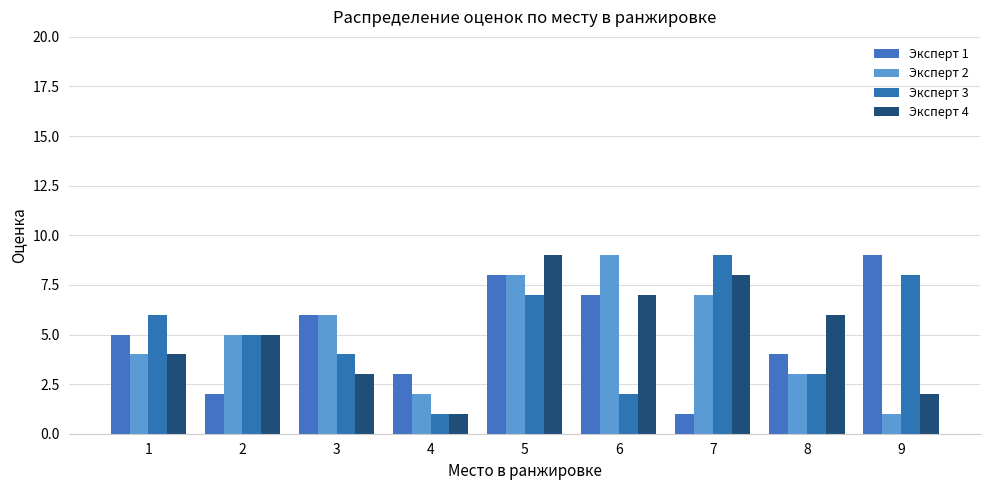

Between 2 and 6, which series saw the biggest shift?

Эксперт 1